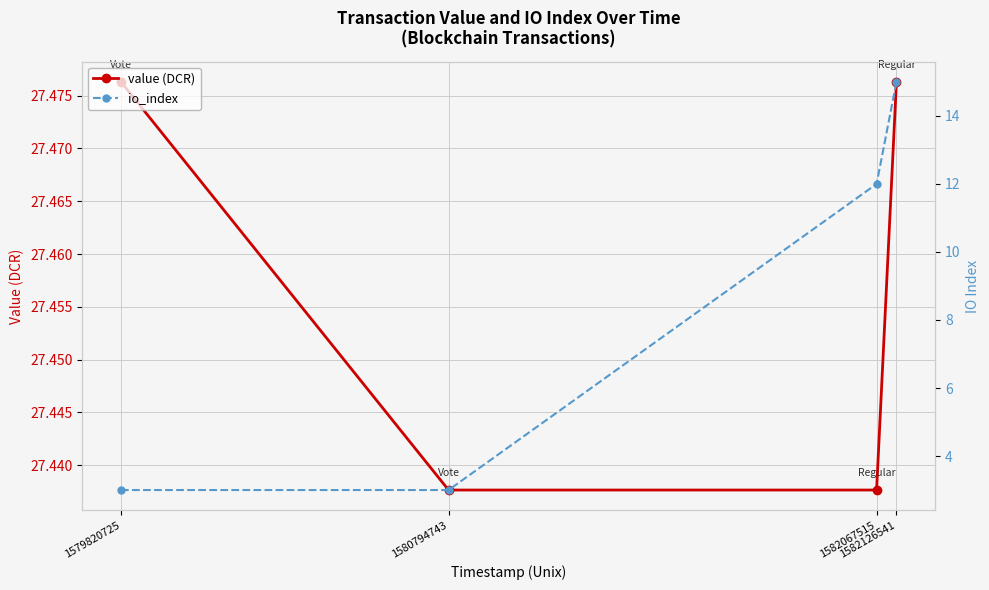

Reading right to left, list all the values displayed in this chart.

value (DCR): 1582126541=27.5	1582067515=27.4	1580794743=27.4	1579820725=27.5
io_index: 1582126541=15.0	1582067515=12.0	1580794743=3.0	1579820725=3.0